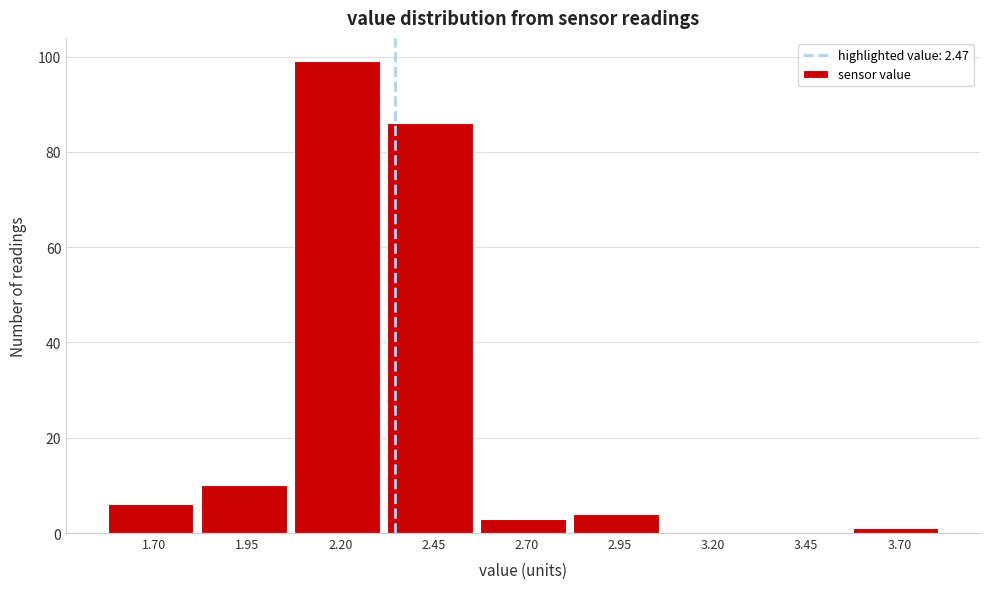

Reading right to left, transcribe all the data shown in this chart.

3.70=1	3.45=0	3.20=0	2.95=4	2.70=3	2.45=86	2.20=99	1.95=10	1.70=6